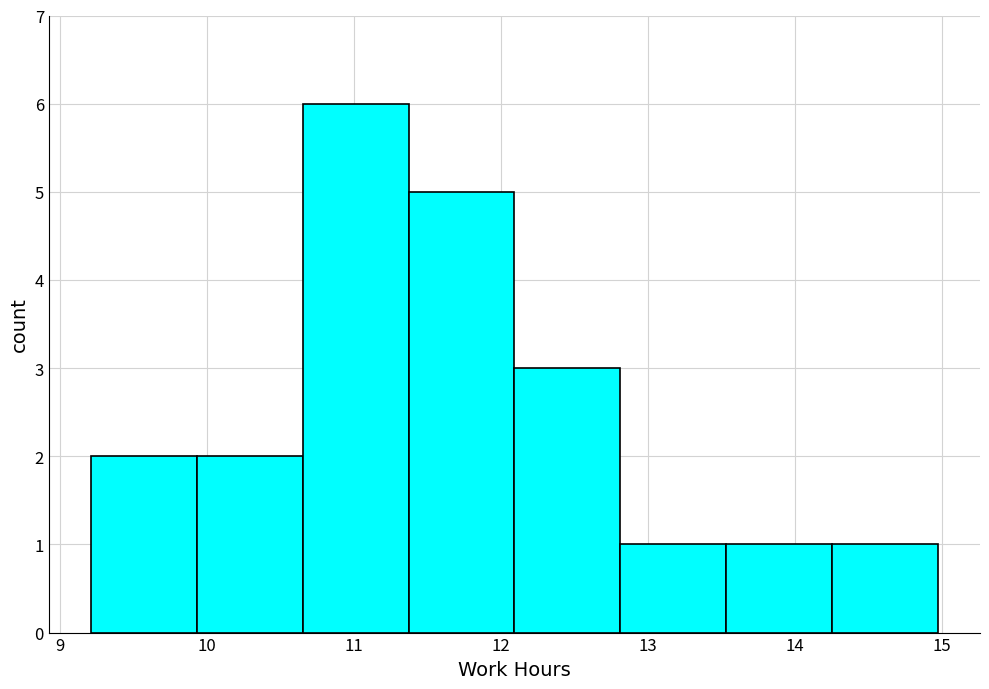

How tall is the bar that spans 9.21 to 9.93 on the x-axis? Neither the bar edges nor the heights are printed on the chart, so give them approximately, as read against the axes.

2